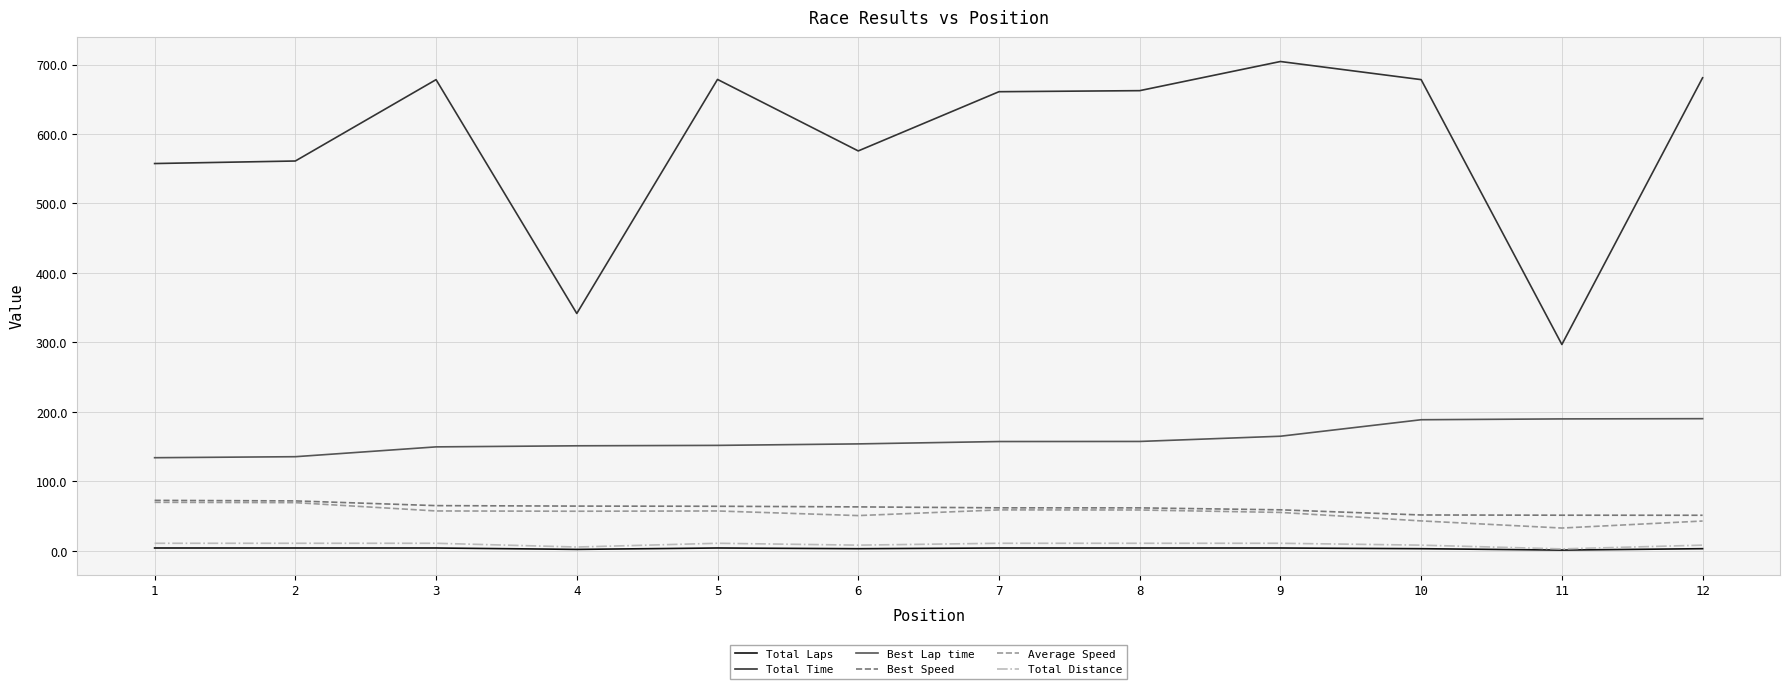

At which label does Best Lap time first exceed 157?

7